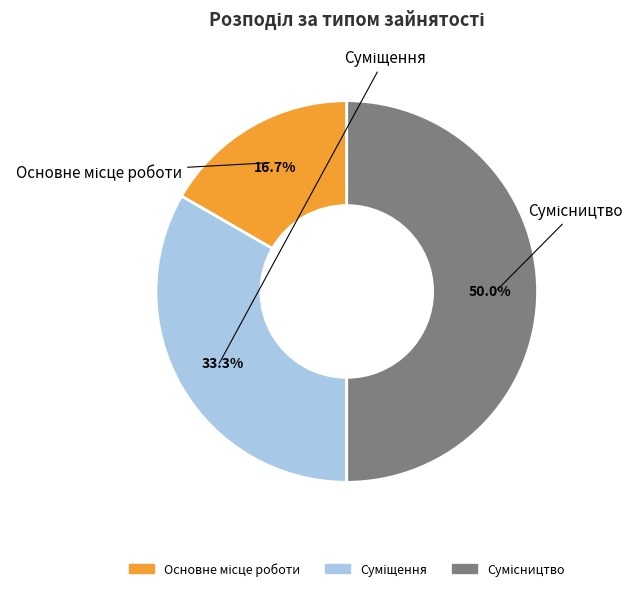

What is the change in value from Основне місце роботи to Суміщення?

+1